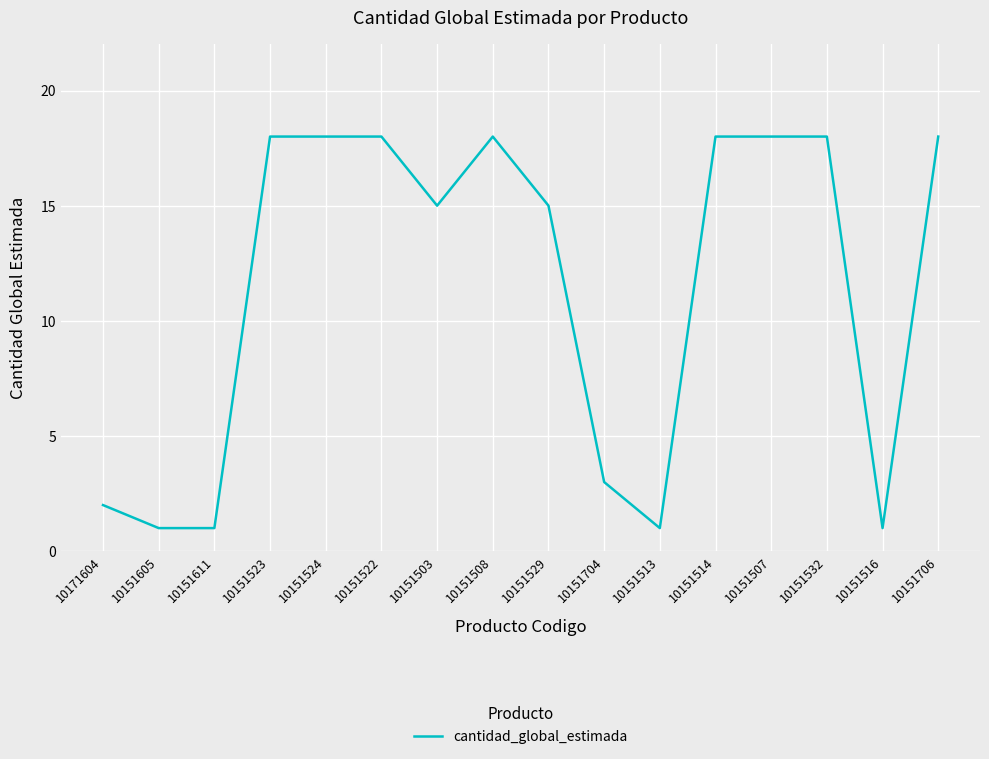

What is the greatest value displayed?

18